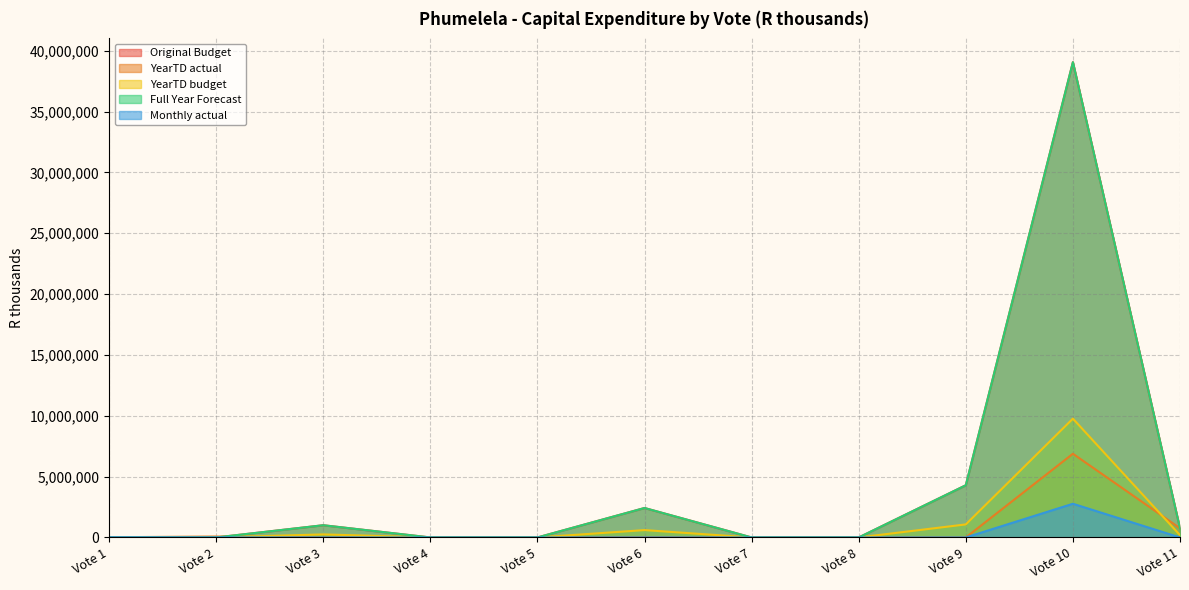

Which has a higher value, Vote 6 or Vote 9?

Vote 9